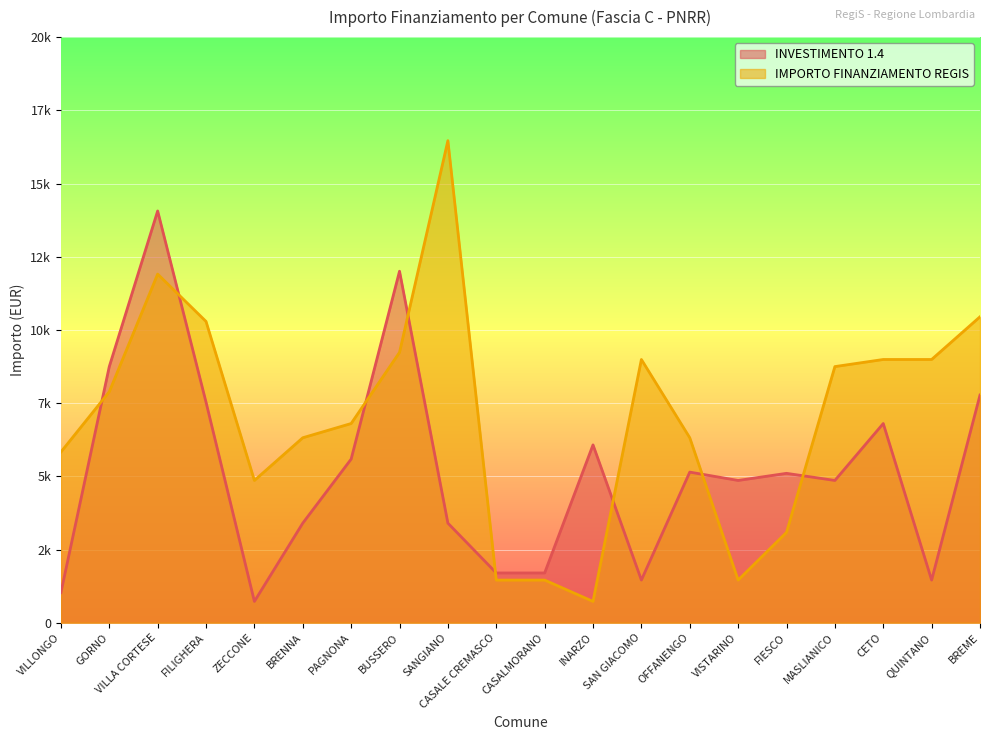

What position from the left is INARZO?

12